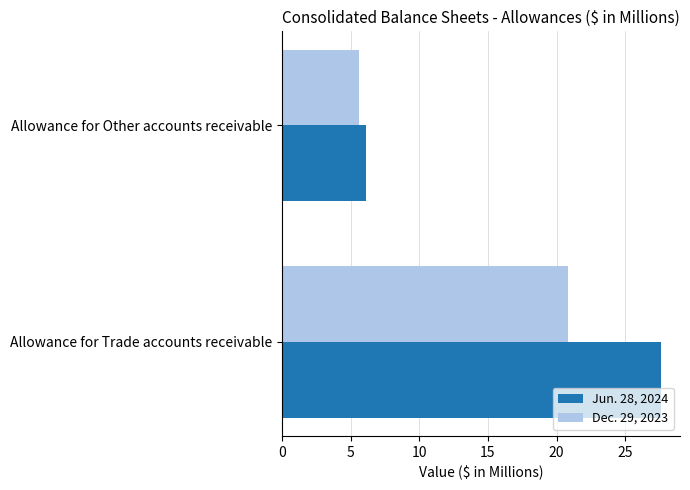

Which series has the largest range (max minus min)?

Jun. 28, 2024